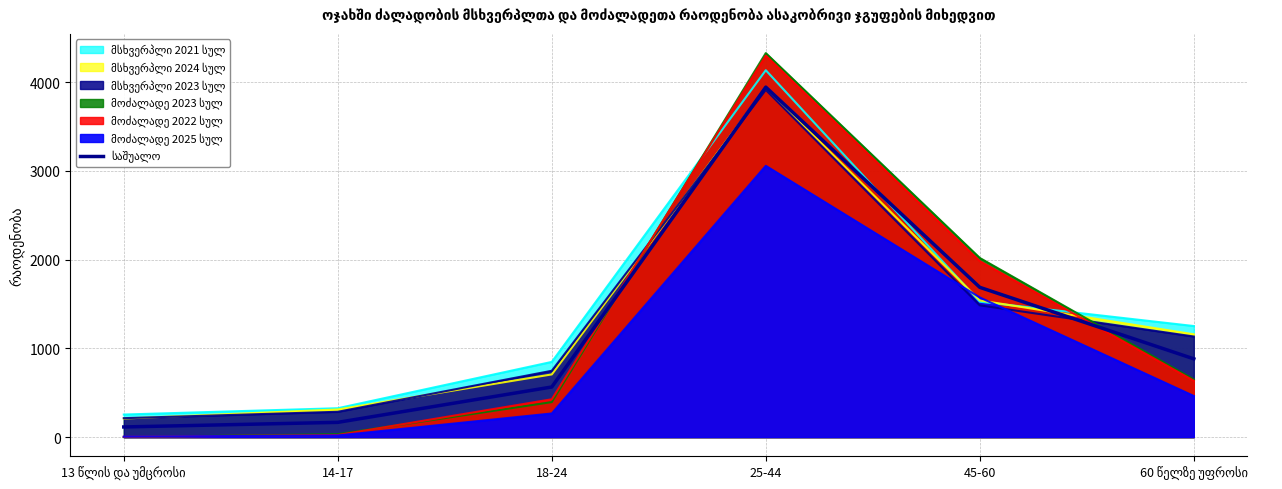

True or false: the data shows 1222.3 at 60 წელზე უფროსი.

False